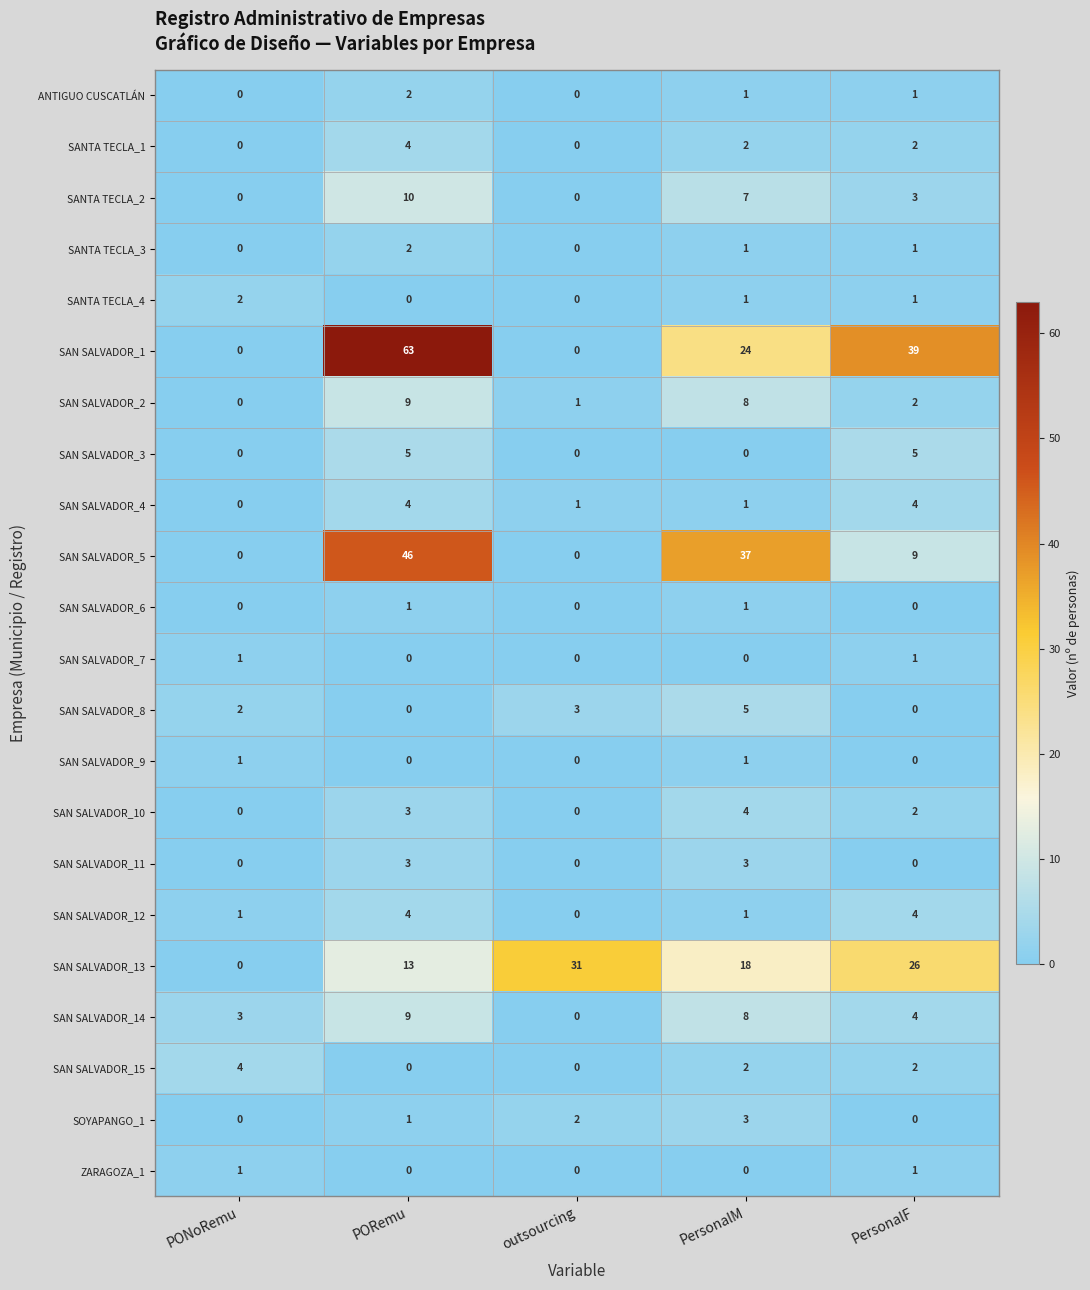

Which series has the largest total across all categories?

SAN SALVADOR_1